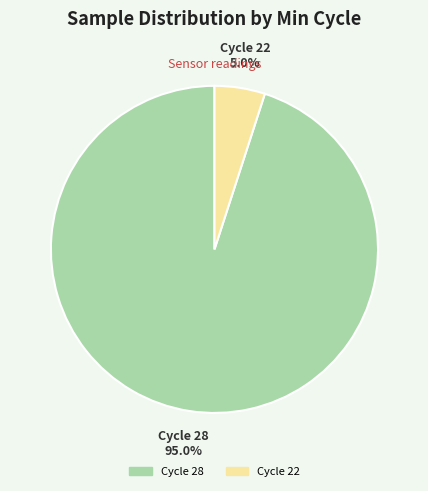

Which category has the smallest portion of the pie?

Cycle 22